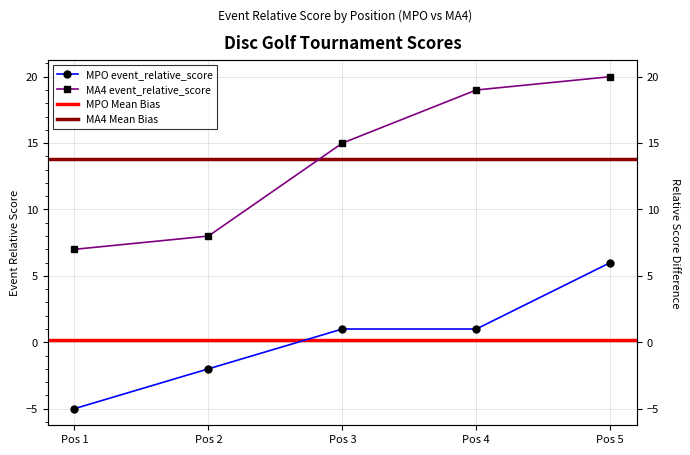

Which has a higher value, Pos 2 or Pos 5?

Pos 5